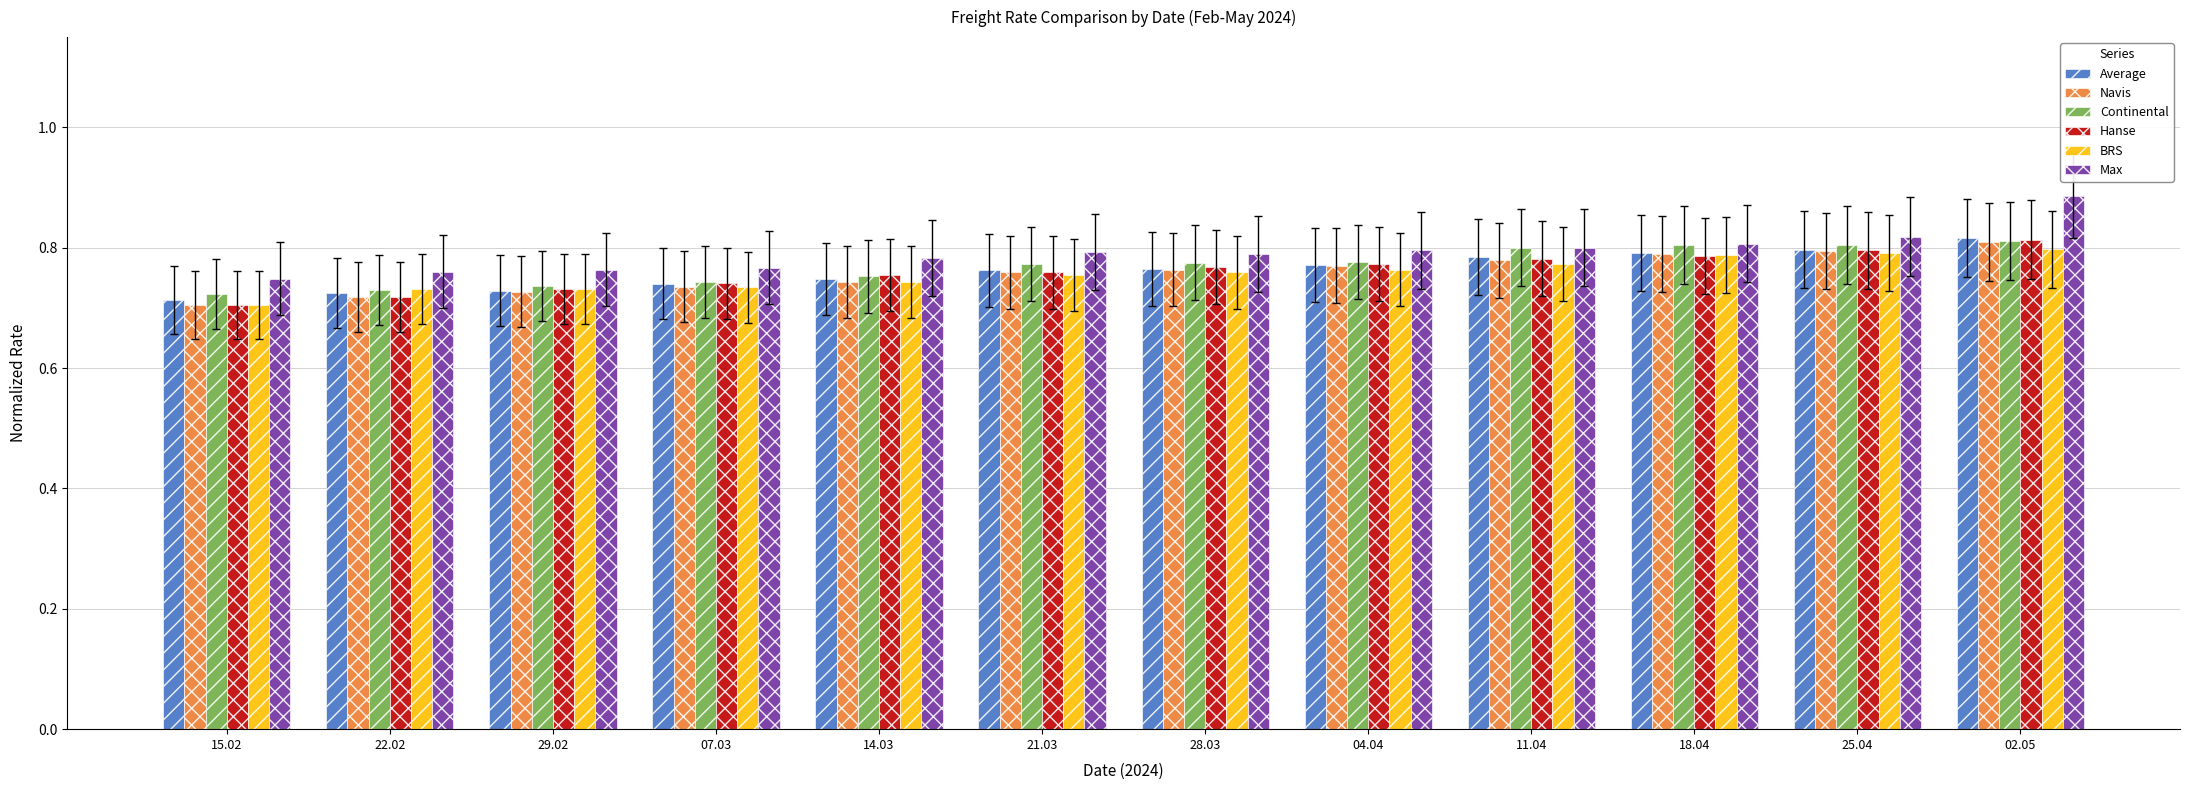

The Max series shows 0.5 at 07.03. True or false?

False